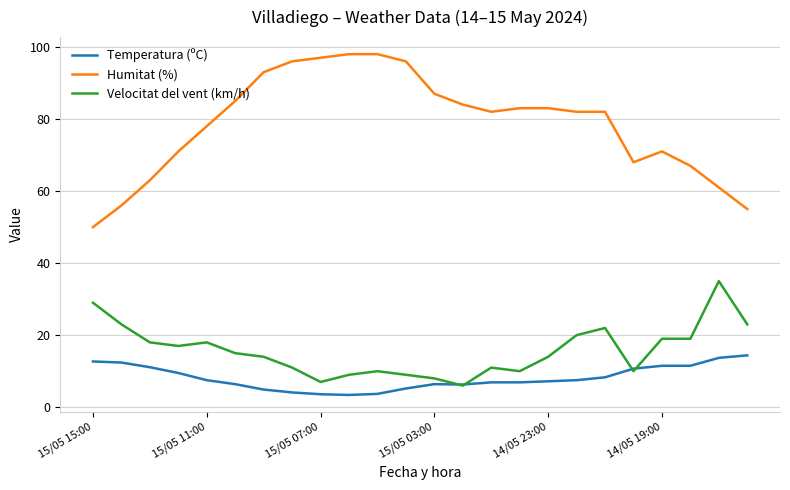

True or false: Humitat (%) and Velocitat del vent (km/h) intersect in this chart.

False